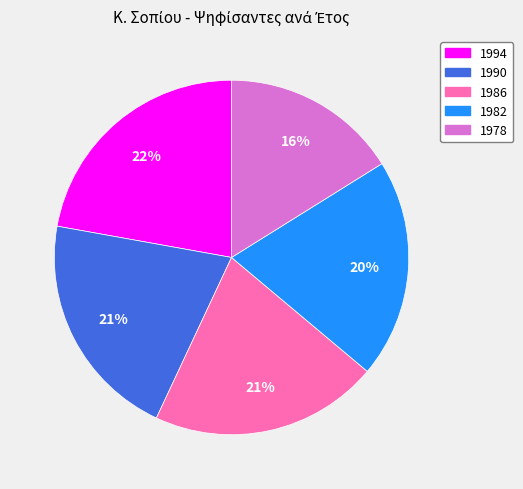

Does 1994 account for over 50% of the chart?

No